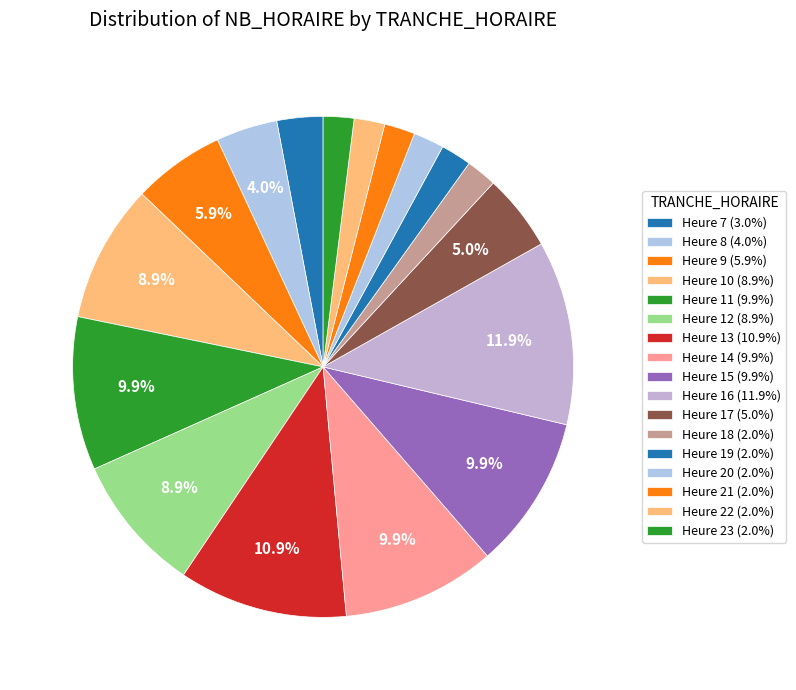

How many slices are in this pie chart?

17